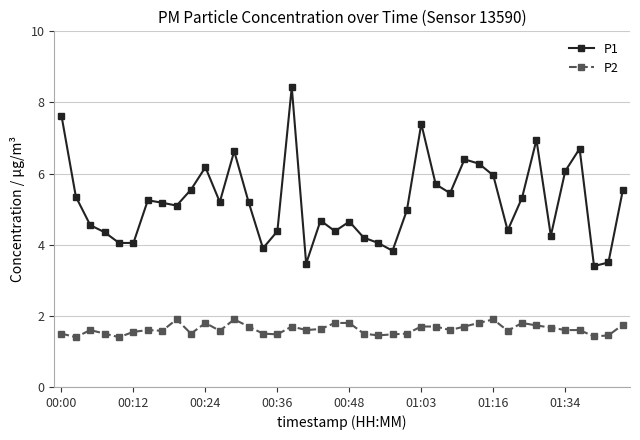

What is the value of the P1 point at the 24th from the left?

3.8